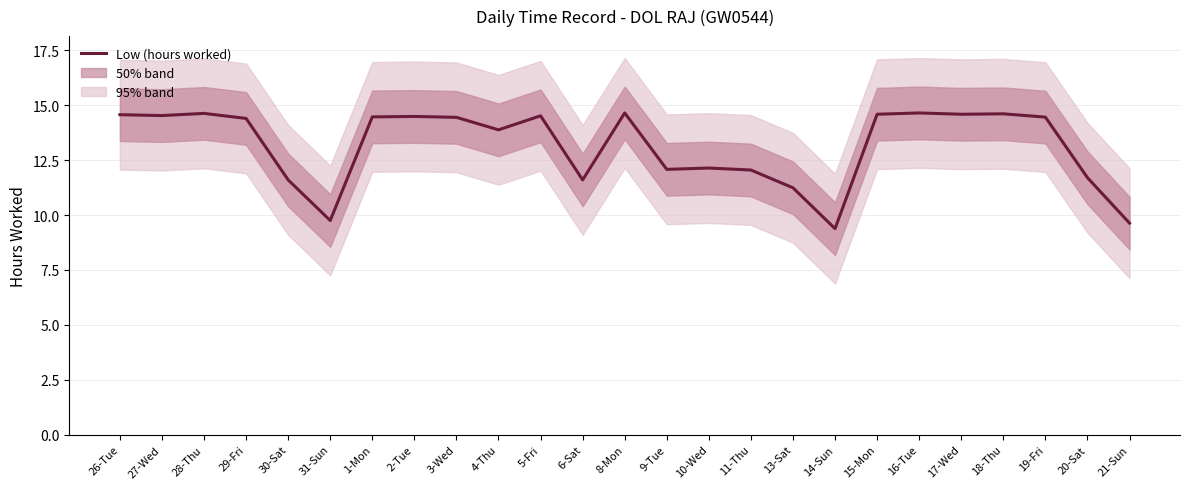

List the labels in order of value, smallest first.

14-Sun, 21-Sun, 31-Sun, 13-Sat, 30-Sat, 6-Sat, 20-Sat, 11-Thu, 9-Tue, 10-Wed, 4-Thu, 29-Fri, 3-Wed, 19-Fri, 1-Mon, 2-Tue, 5-Fri, 27-Wed, 26-Tue, 15-Mon, 17-Wed, 18-Thu, 28-Thu, 8-Mon, 16-Tue